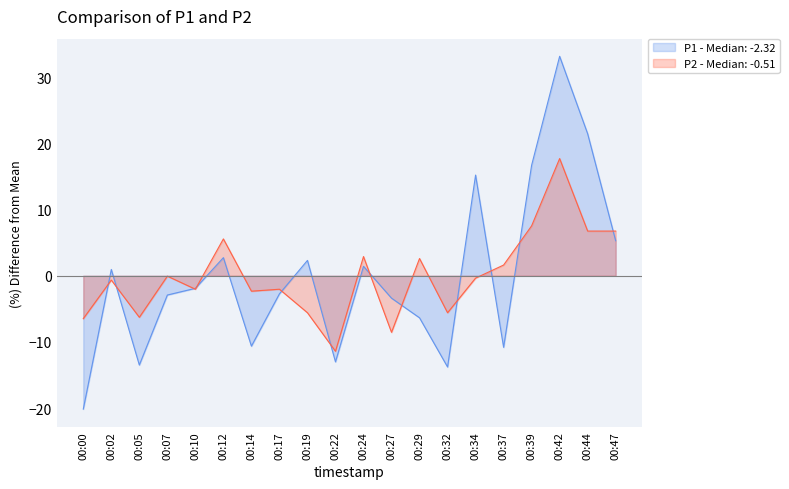

What is the difference between the second highest and minimum values in the P1 series?

41.6